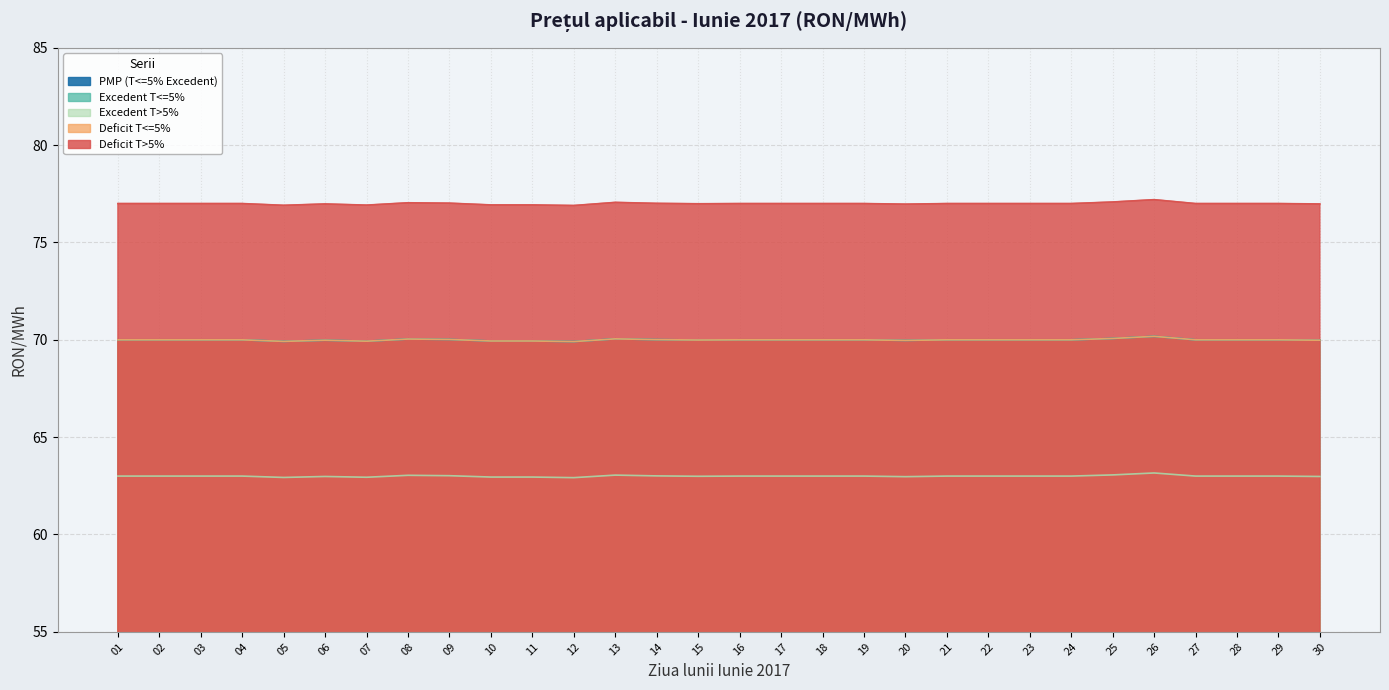

At 15, list the series in order from largest to smallest.

Deficit T>5%, PMP (T<=5% Excedent), Excedent T<=5%, Deficit T<=5%, Excedent T>5%